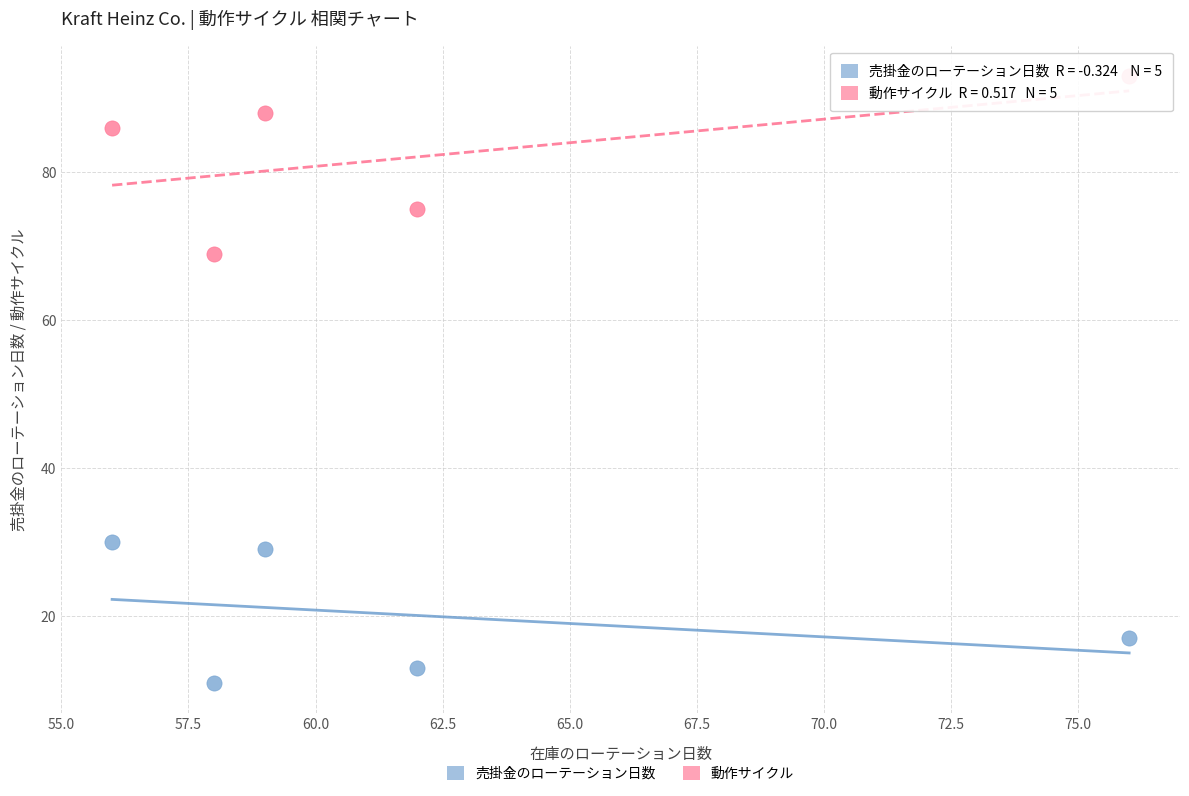

What are all the series names shown in the legend?

売掛金のローテーション日数, 動作サイクル